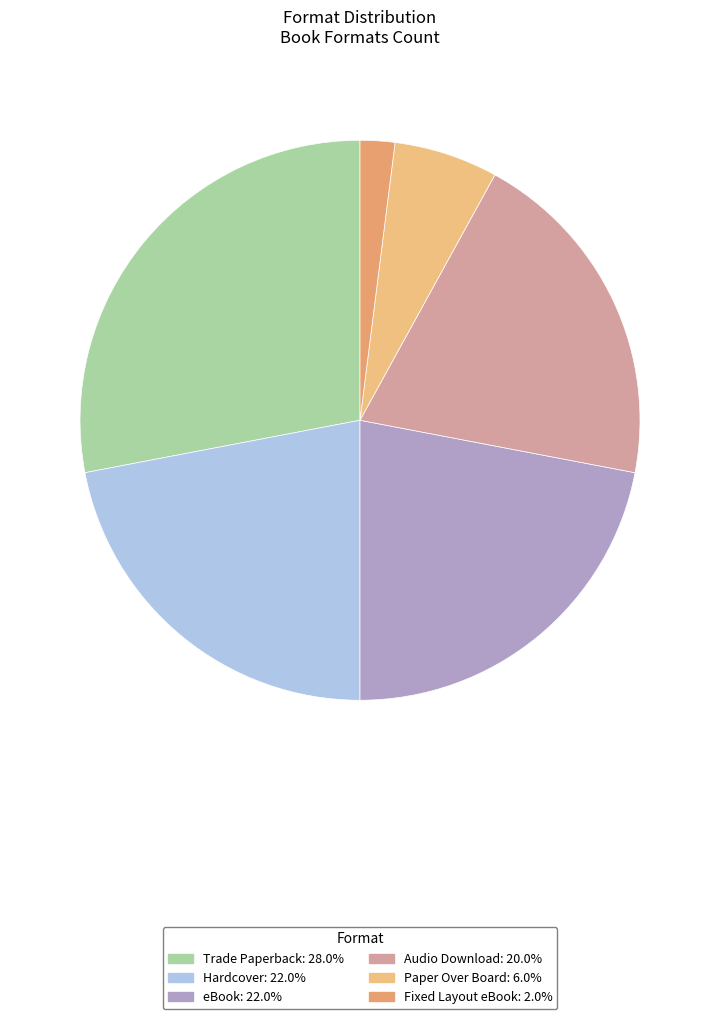

To the nearest percent, what portion does Trade Paperback represent?

28%